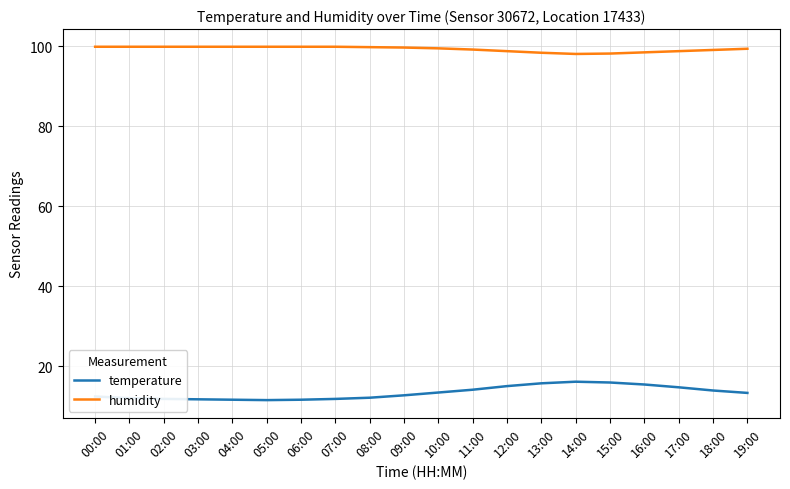

True or false: humidity and temperature intersect in this chart.

False